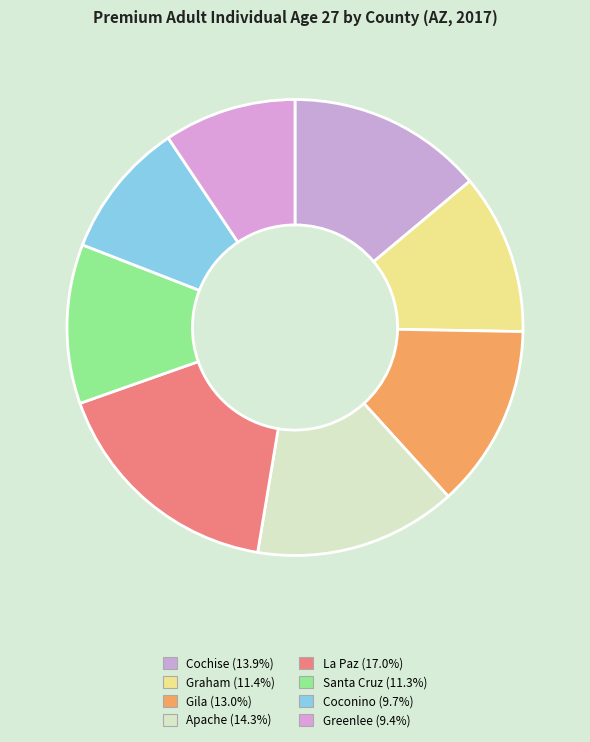

Rank the categories by value from lowest to highest.

Greenlee, Coconino, Santa Cruz, Graham, Gila, Cochise, Apache, La Paz